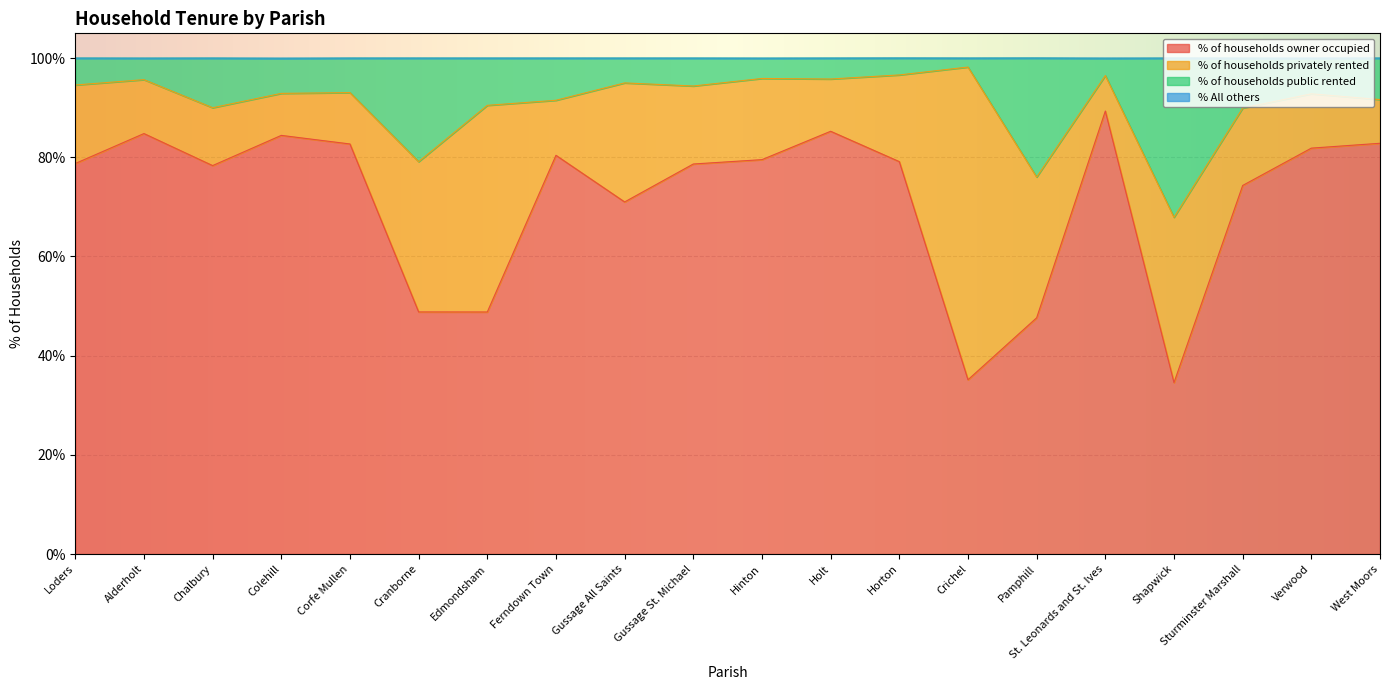

What is the total value across all series at West Moors?

100.0